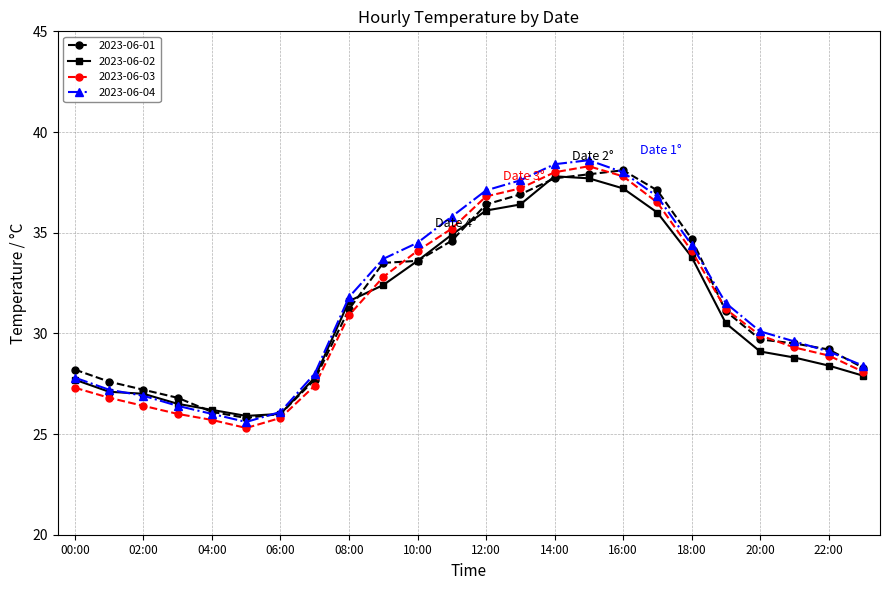

What is the greatest value displayed?

38.6